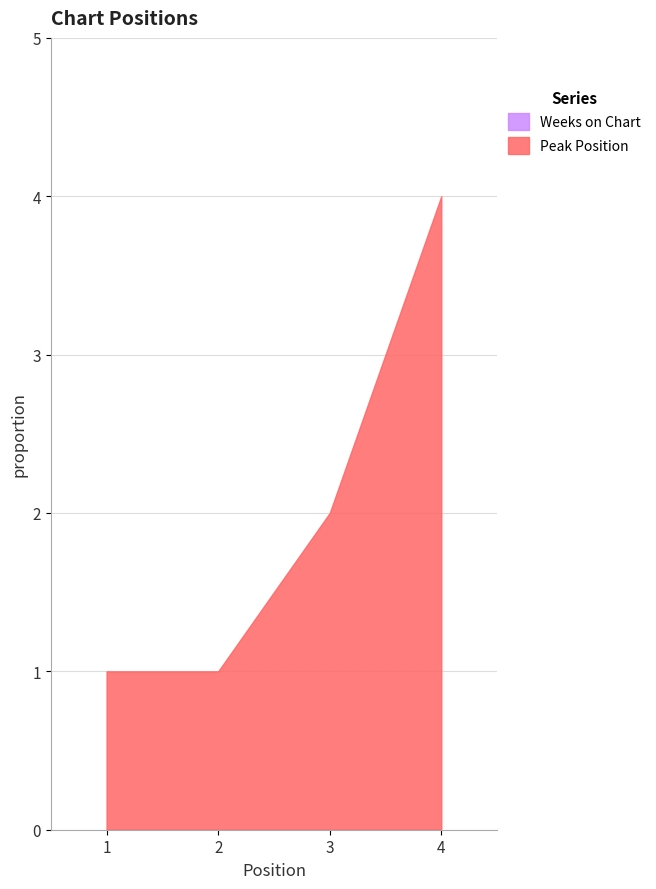

True or false: Peak Position and Weeks on Chart intersect in this chart.

False